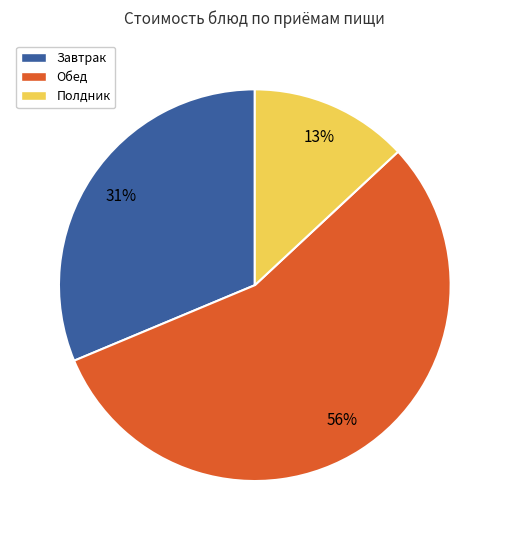

How many slices are in this pie chart?

3